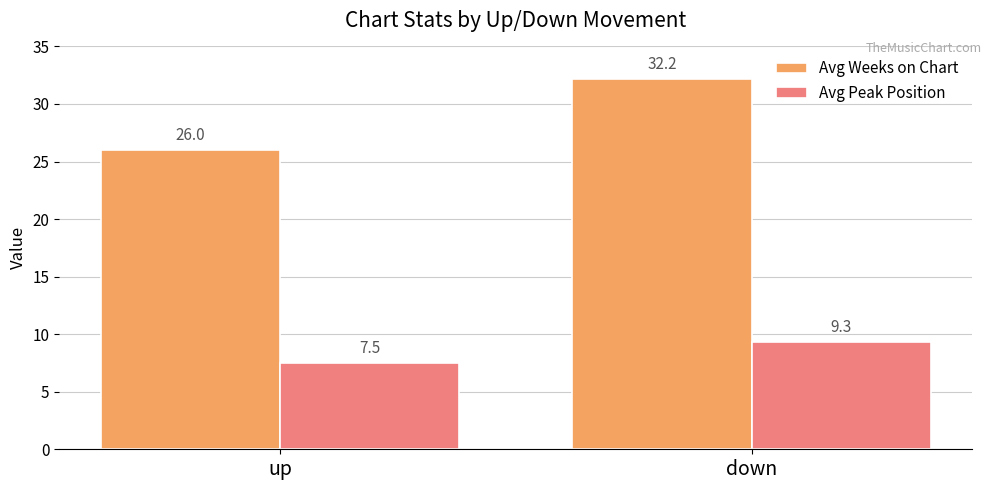

Is it true that Avg Weeks on Chart equals 32.2 at down?

True